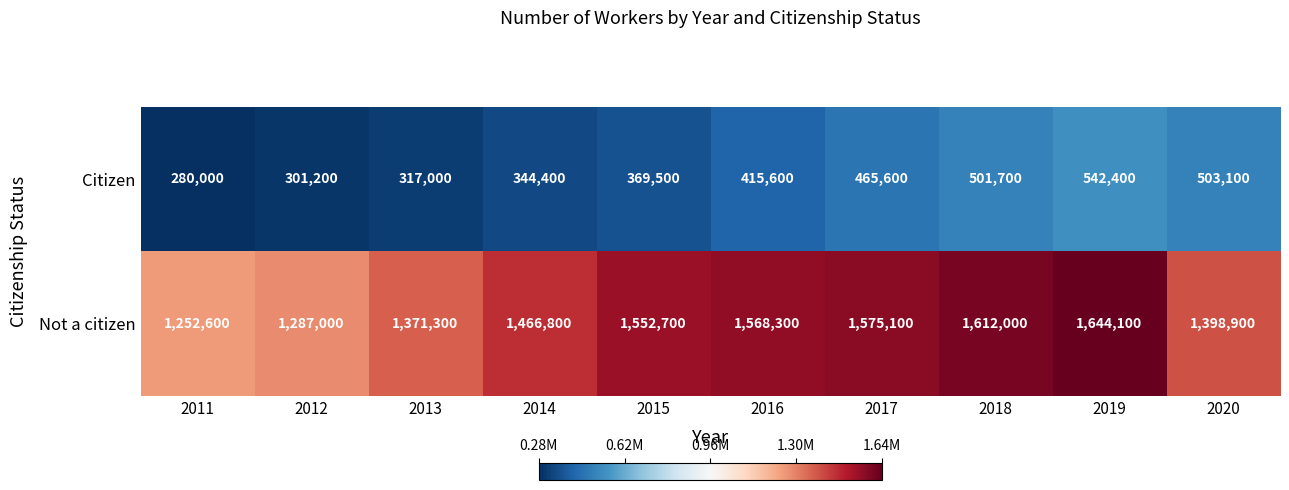

What is the difference between the second highest and minimum values in the Not a citizen series?

359400